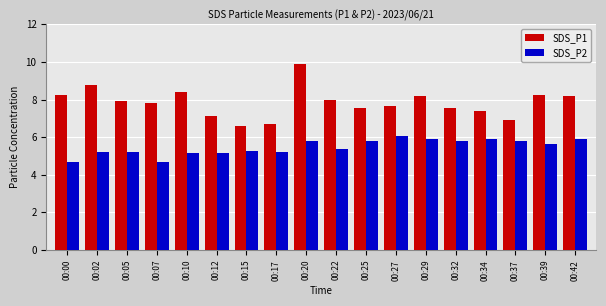

List the series in order of their overall mean, lowest first.

SDS_P2, SDS_P1